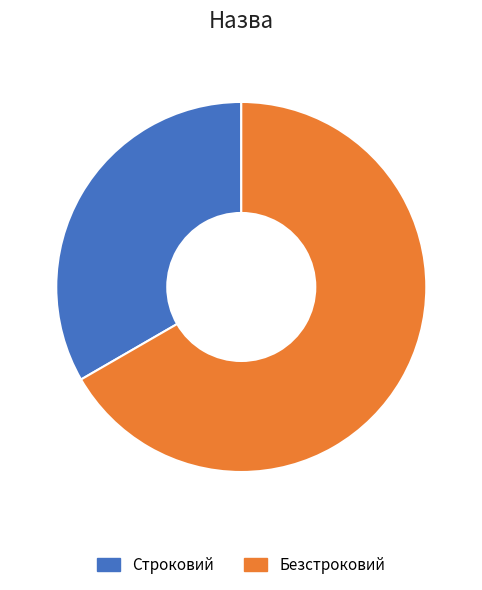

Does Строковий represent more than half of the total?

No